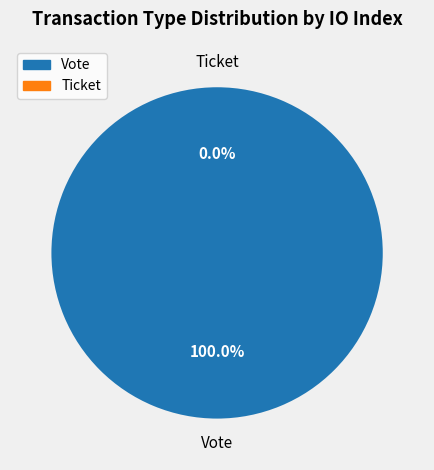

The Ticket slice represents 13% of the pie. True or false?

False